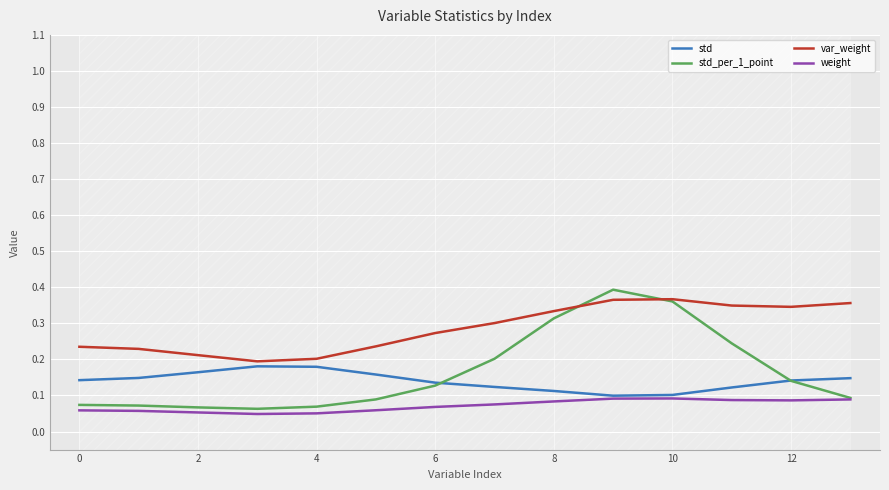

True or false: weight and std intersect in this chart.

False